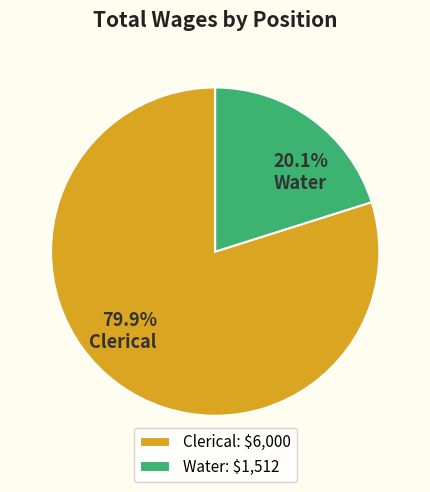

What is the smallest slice in the pie chart?

Water